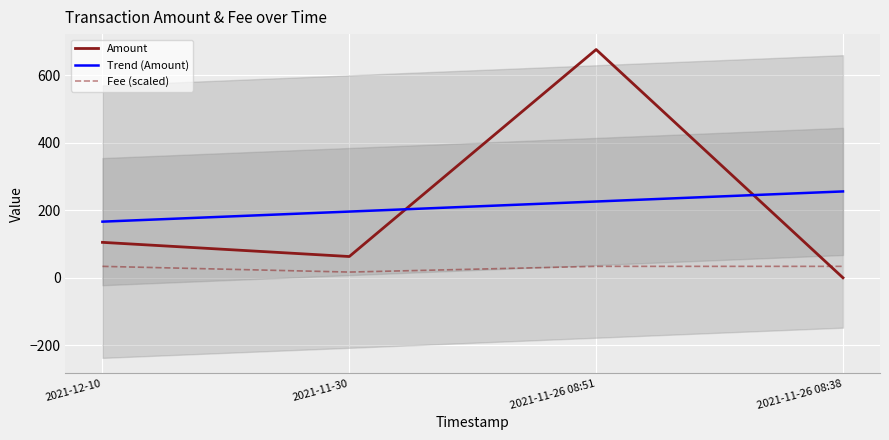

Where does the Amount series first go above 105?

2021-11-26 08:51